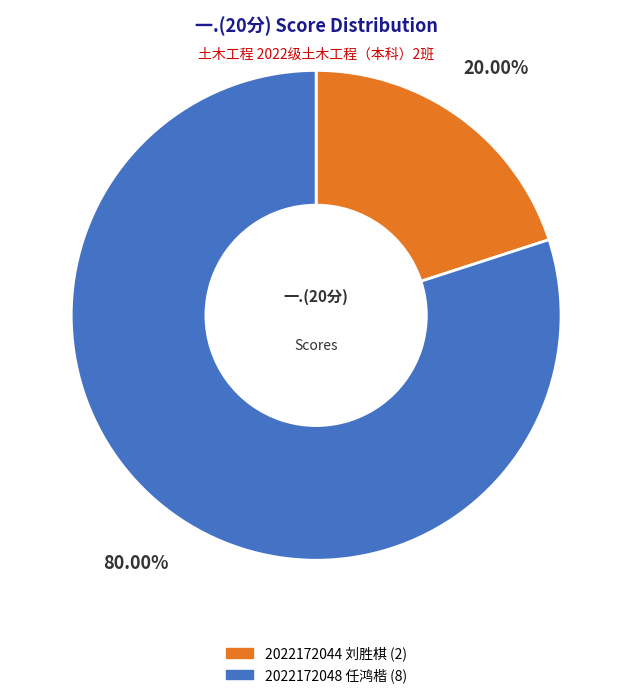

Is it true that 2022172048 任鸿楷 is 80% of the pie?

True